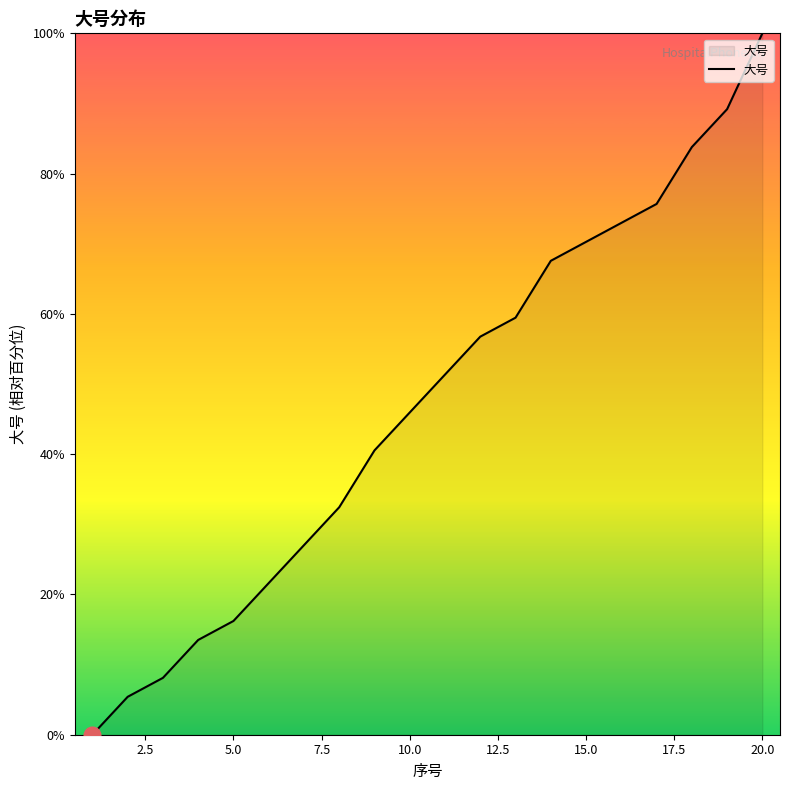

What is the maximum value shown in the chart?

100.0